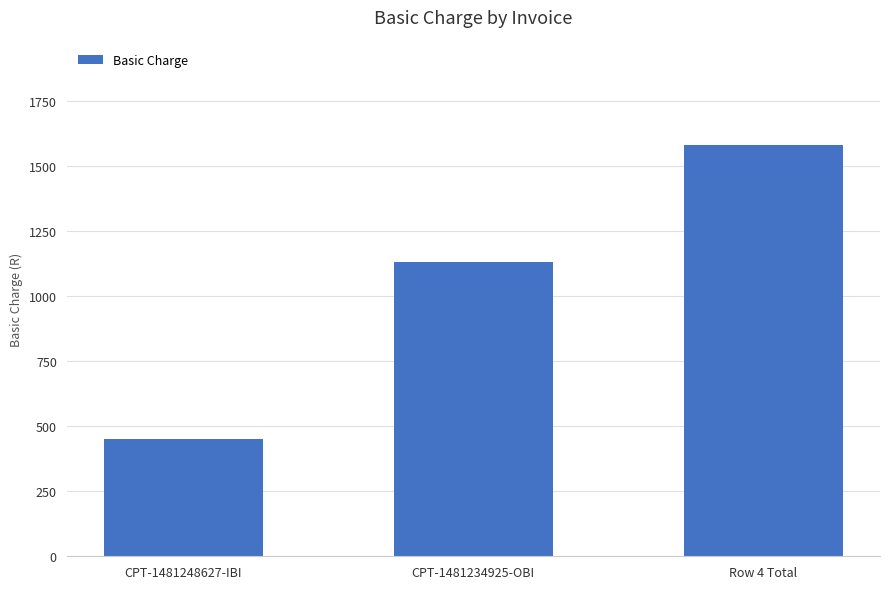

How many categories are shown in the chart?

3